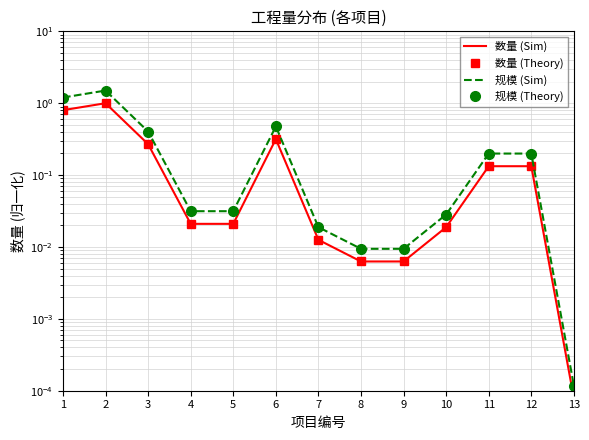

Reading left to right, list all the values displayed in this chart.

数量 (Sim): 0.8	1.0	0.3	0.0	0.0	0.3	0.0	0.0	0.0	0.0	0.1	0.1	0.0
数量 (Theory): 0.8	1.0	0.3	0.0	0.0	0.3	0.0	0.0	0.0	0.0	0.1	0.1	0.0
规模 (Sim): 1.2	1.5	0.4	0.0	0.0	0.5	0.0	0.0	0.0	0.0	0.2	0.2	0.0
规模 (Theory): 1.2	1.5	0.4	0.0	0.0	0.5	0.0	0.0	0.0	0.0	0.2	0.2	0.0